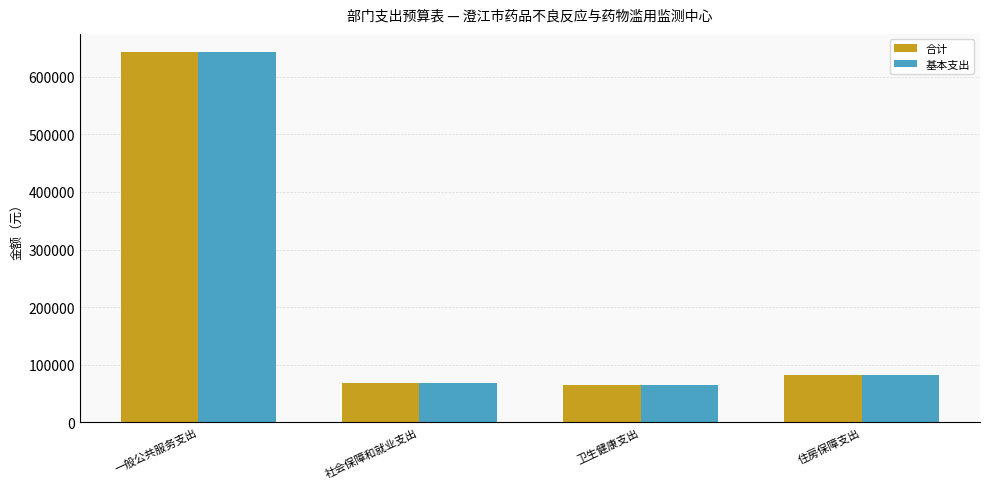

What is the greatest value displayed?

642519.3